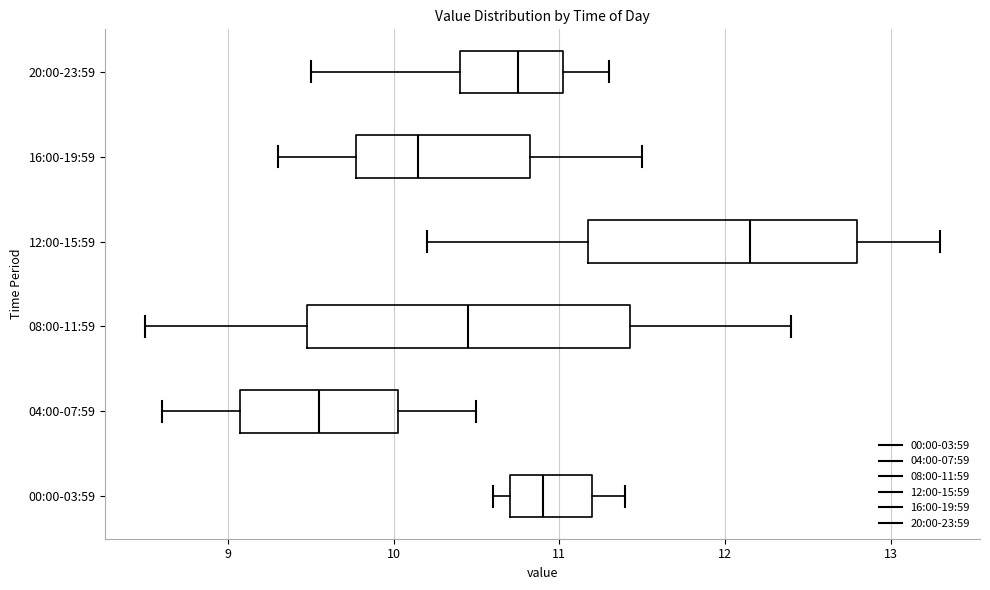

Reading bottom to top, transcribe this box plot: for each box, give where its median line is, the range the box spans, and where its two whiskers end, as read against the x-axis. The values are not printed on the chart, so give them approximately, as read against the axis.

00:00-03:59: median 10.9, box 10.7 to 11.2, whiskers 10.6 to 11.4
04:00-07:59: median 9.6, box 9.1 to 10.0, whiskers 8.6 to 10.5
08:00-11:59: median 10.5, box 9.5 to 11.4, whiskers 8.5 to 12.4
12:00-15:59: median 12.2, box 11.2 to 12.8, whiskers 10.2 to 13.3
16:00-19:59: median 10.2, box 9.8 to 10.8, whiskers 9.3 to 11.5
20:00-23:59: median 10.8, box 10.4 to 11.0, whiskers 9.5 to 11.3